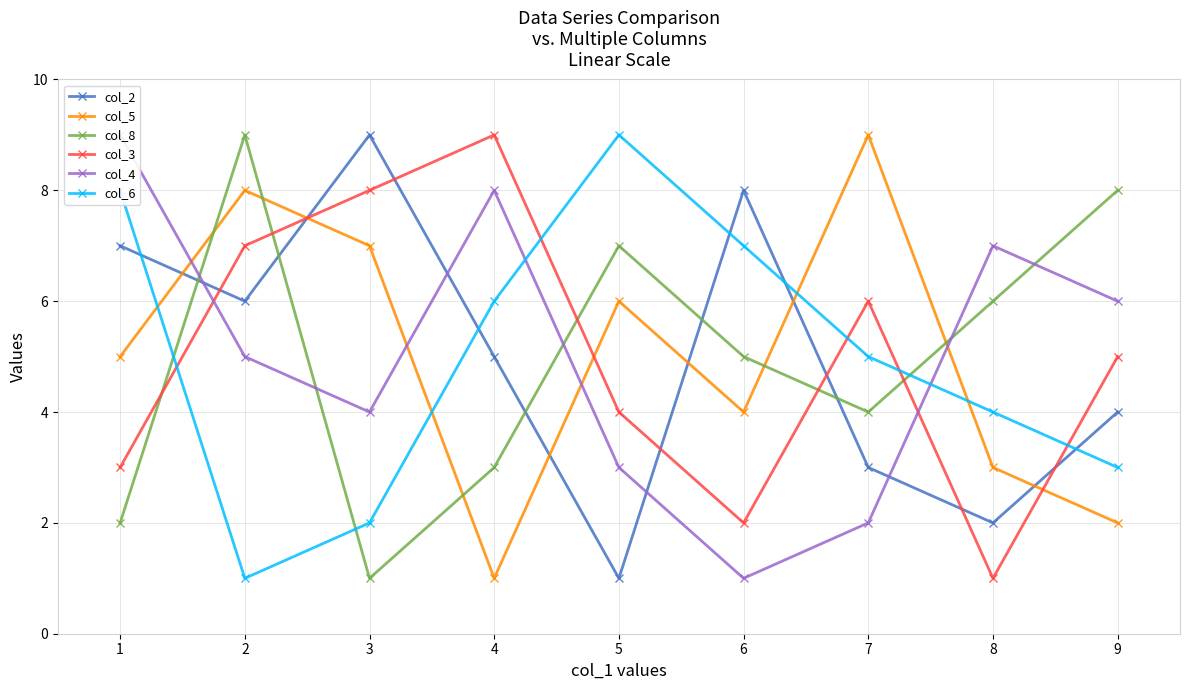

Which series ends up on top after the final intersection of col_2 and col_4?

col_4